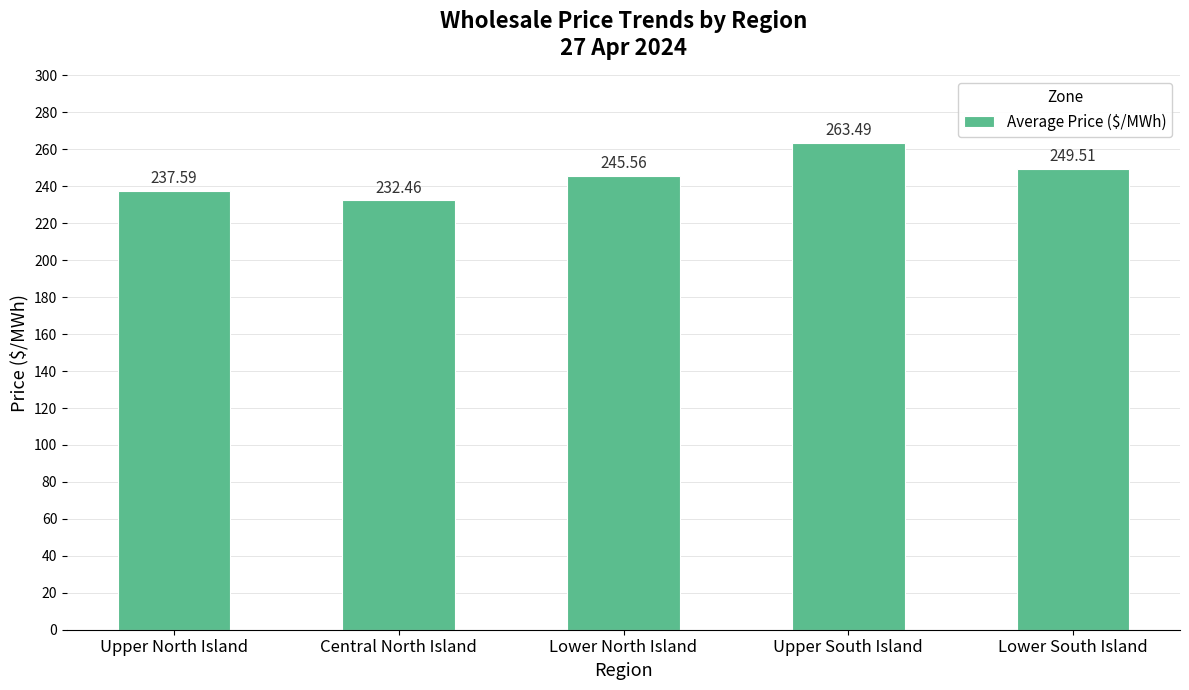

True or false: the data shows 263.5 at Upper South Island.

True